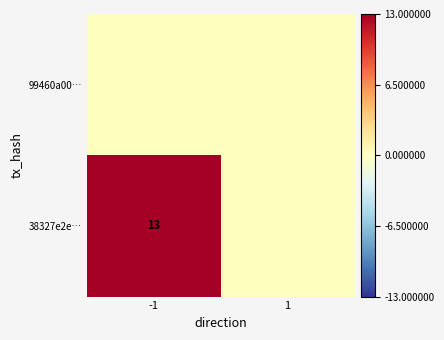

The 38327e2e… series shows 23 at -1. True or false?

False